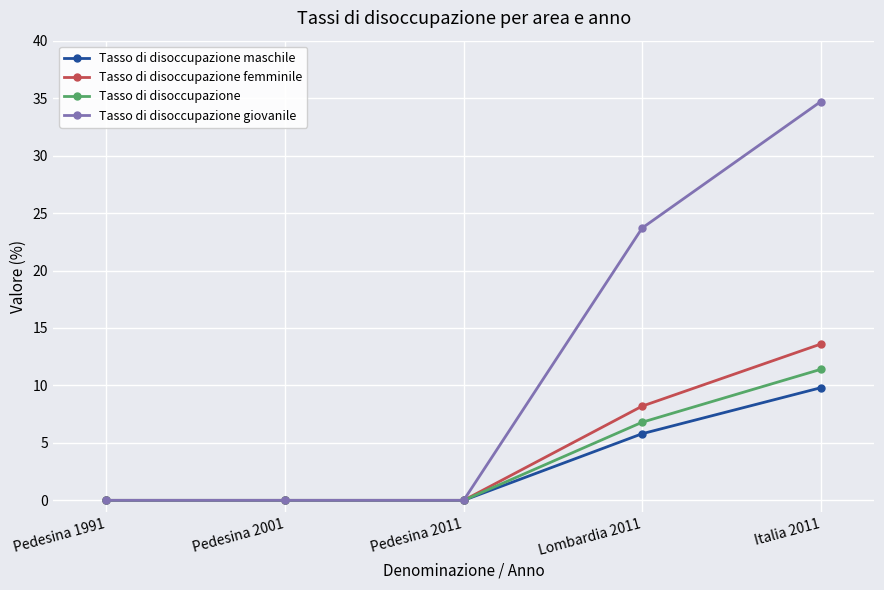

Is the value of Tasso di disoccupazione at Pedesina 1991 greater than the value of Tasso di disoccupazione giovanile at Italia 2011?

No